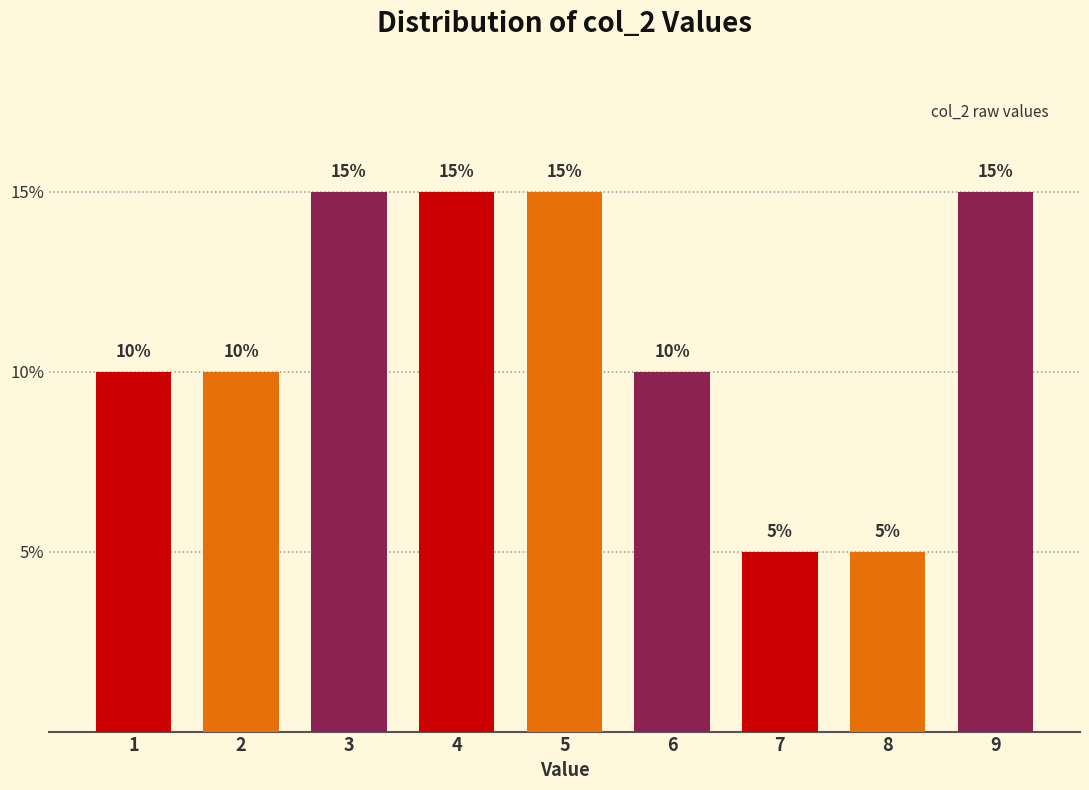

Reading left to right, extract all data points from this chart.

1=10	2=10	3=15	4=15	5=15	6=10	7=5	8=5	9=15